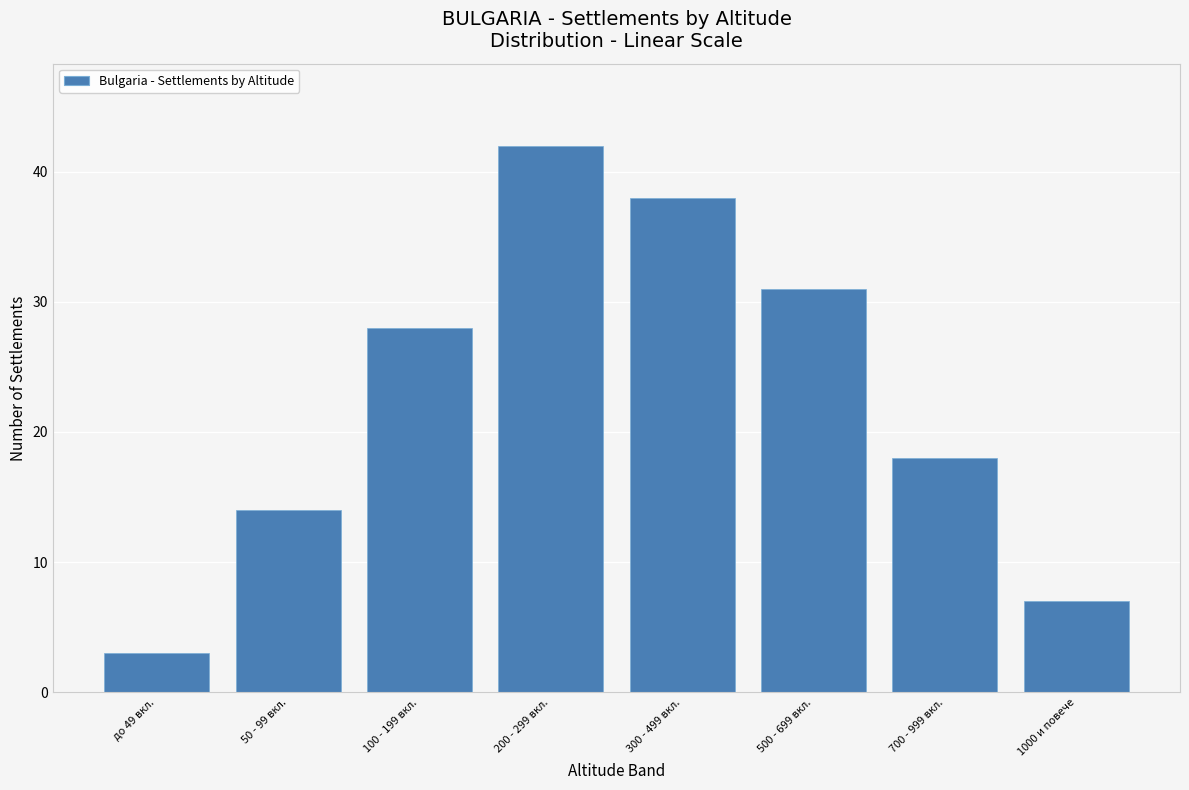

Reading left to right, extract all data points from this chart.

до 49 вкл.=3	50 - 99 вкл.=14	100 - 199 вкл.=28	200 - 299 вкл.=42	300 - 499 вкл.=38	500 - 699 вкл.=31	700 - 999 вкл.=18	1000 и повече=7